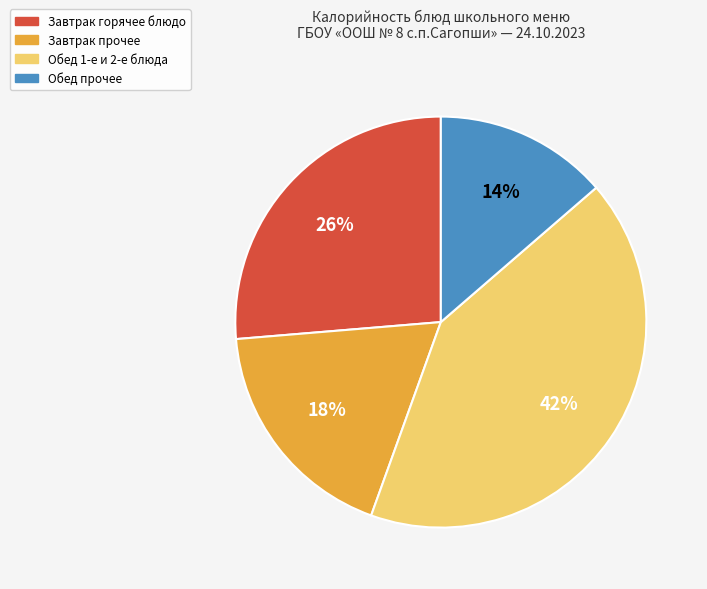

To the nearest percent, what is the difference between the largest and smallest slice percentages?

28%